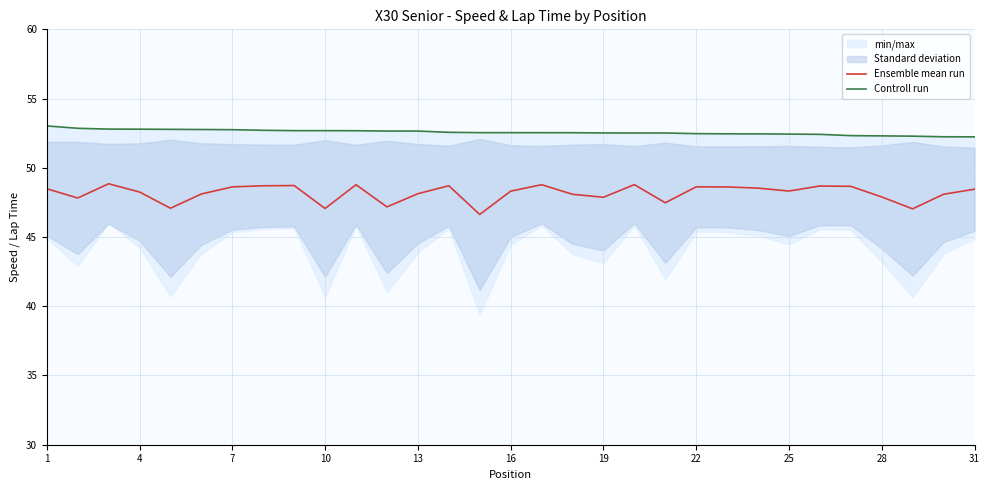

At how many categories does at least one series exceed 49?

31